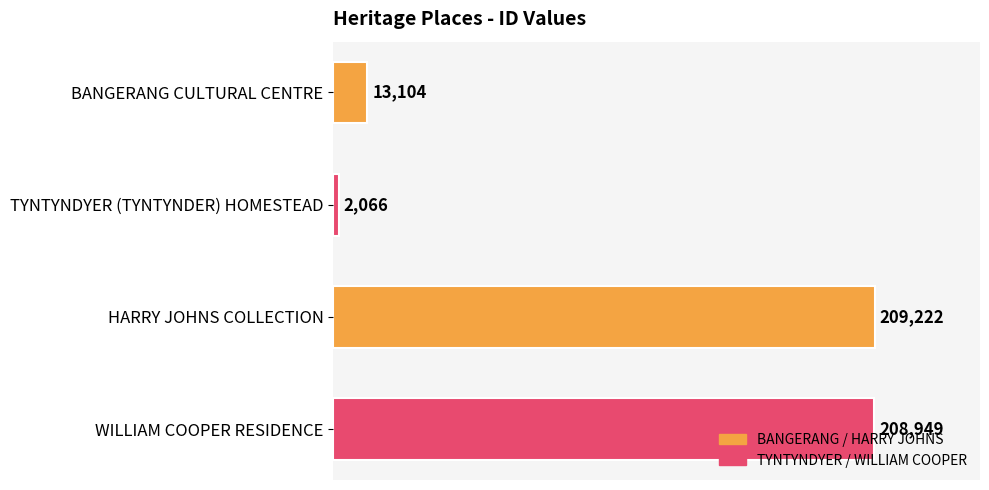

Between TYNTYNDYER (TYNTYNDER) HOMESTEAD and WILLIAM COOPER RESIDENCE, which is larger?

WILLIAM COOPER RESIDENCE